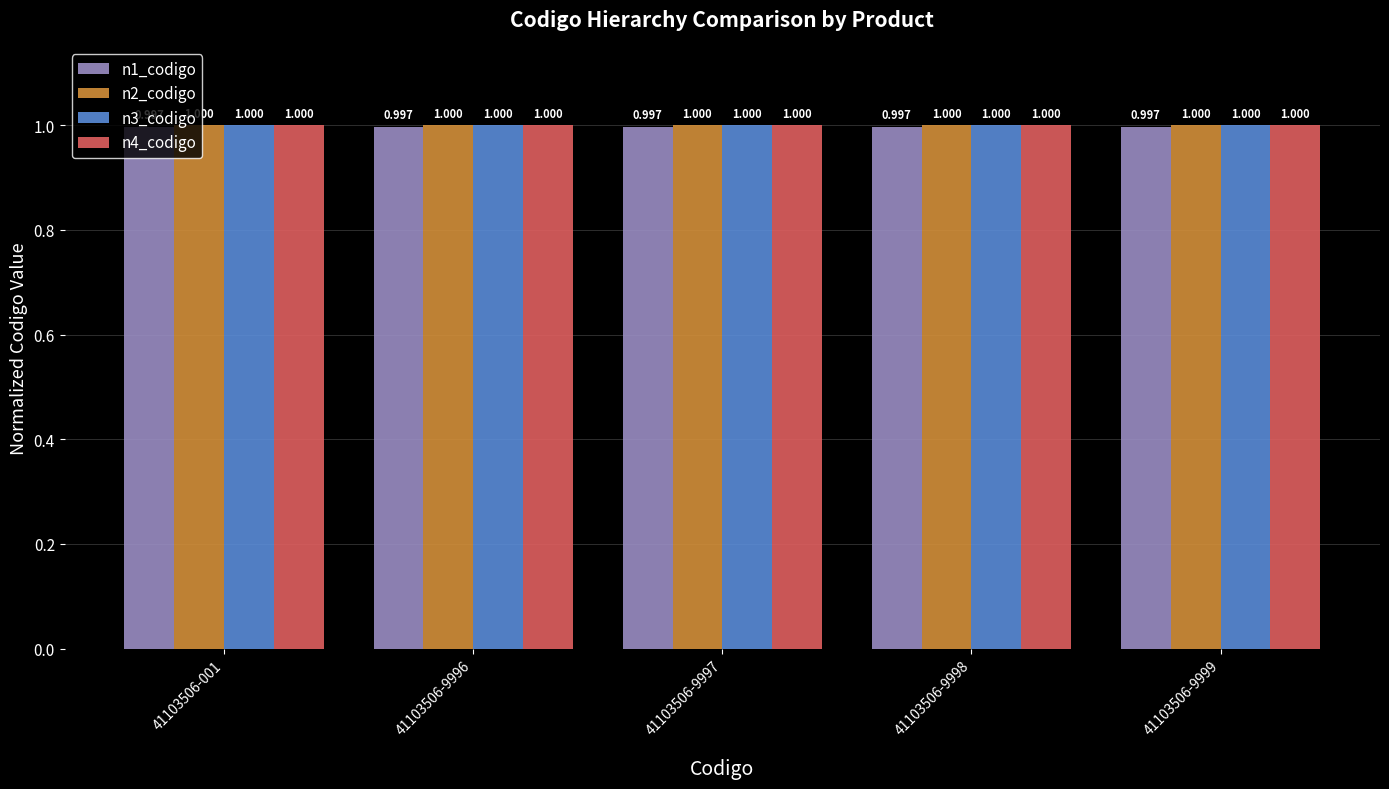

List the series in order of their peak value, highest first.

n4_codigo, n3_codigo, n2_codigo, n1_codigo